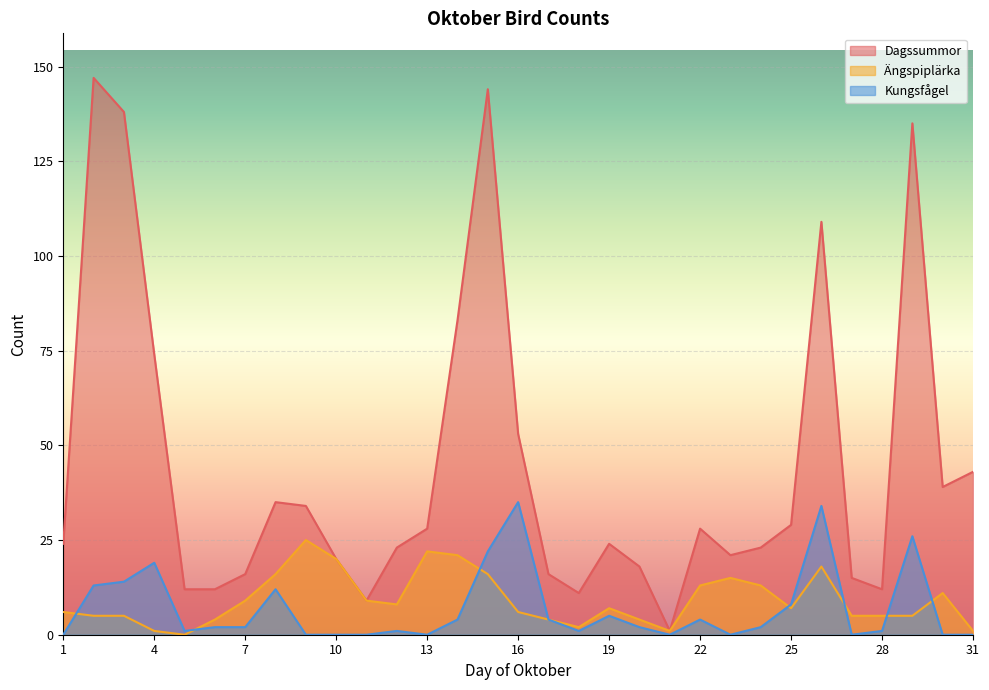

Reading right to left, extract all data points from this chart.

Dagssummor: 43	39	135	12	15	109	29	23	21	28	1	18	24	11	16	53	144	83	28	23	9	20	34	35	16	12	12	74	138	147	24
Ängspiplärka: 1	11	5	5	5	18	7	13	15	13	1	4	7	2	4	6	16	21	22	8	9	20	25	16	9	4	0	1	5	5	6
Kungsfågel: 0	0	26	1	0	34	8	2	0	4	0	2	5	1	4	35	22	4	0	1	0	0	0	12	2	2	1	19	14	13	0